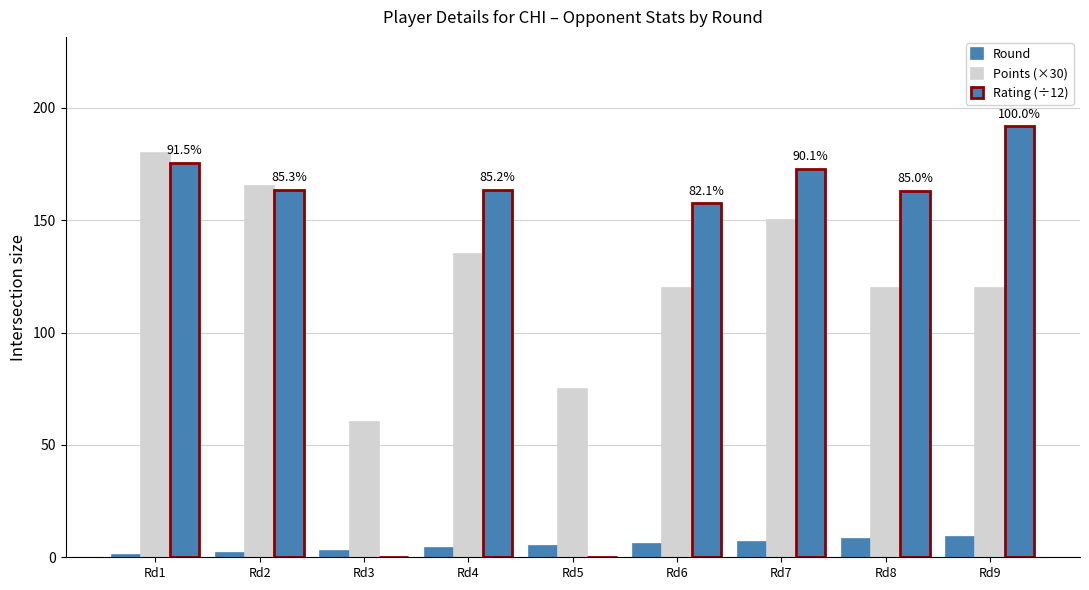

Does the chart contain stacked bars?

No